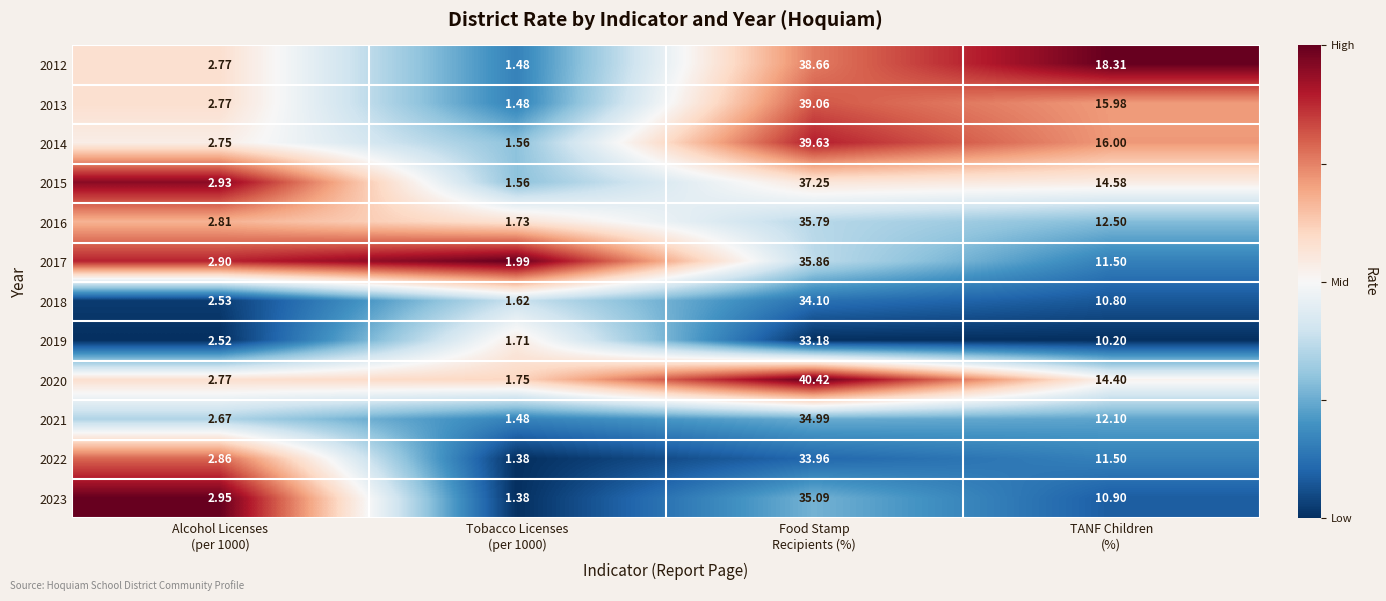

How many values in the 2012 series exceed 18?

2